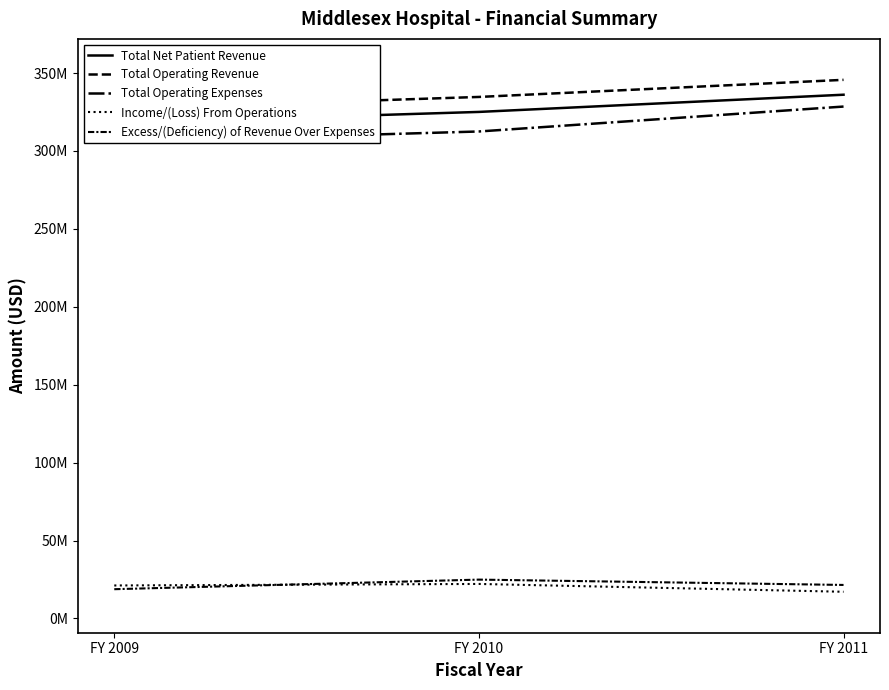

Which has a higher value, FY 2009 or FY 2010?

FY 2010